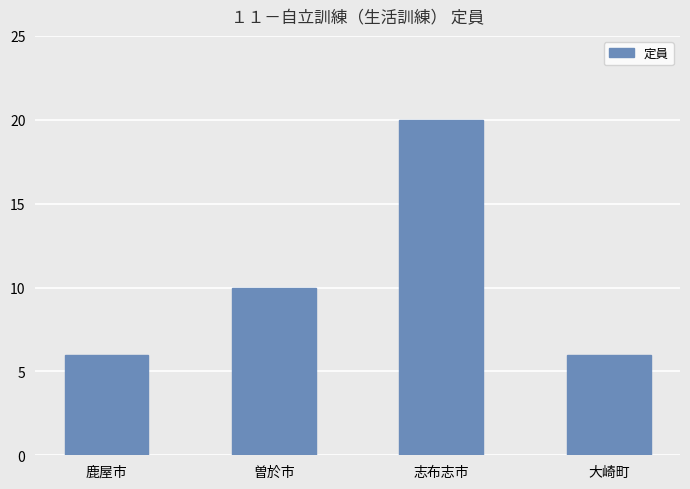

At which label is the value closest to 13?

曽於市